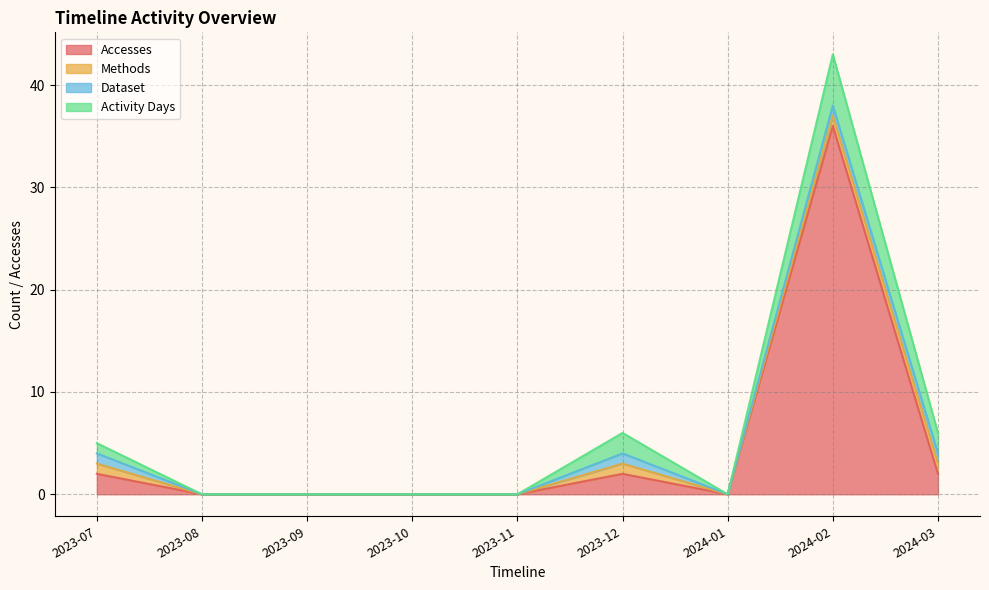

What is the label of the 1st point from the right?

2024-03